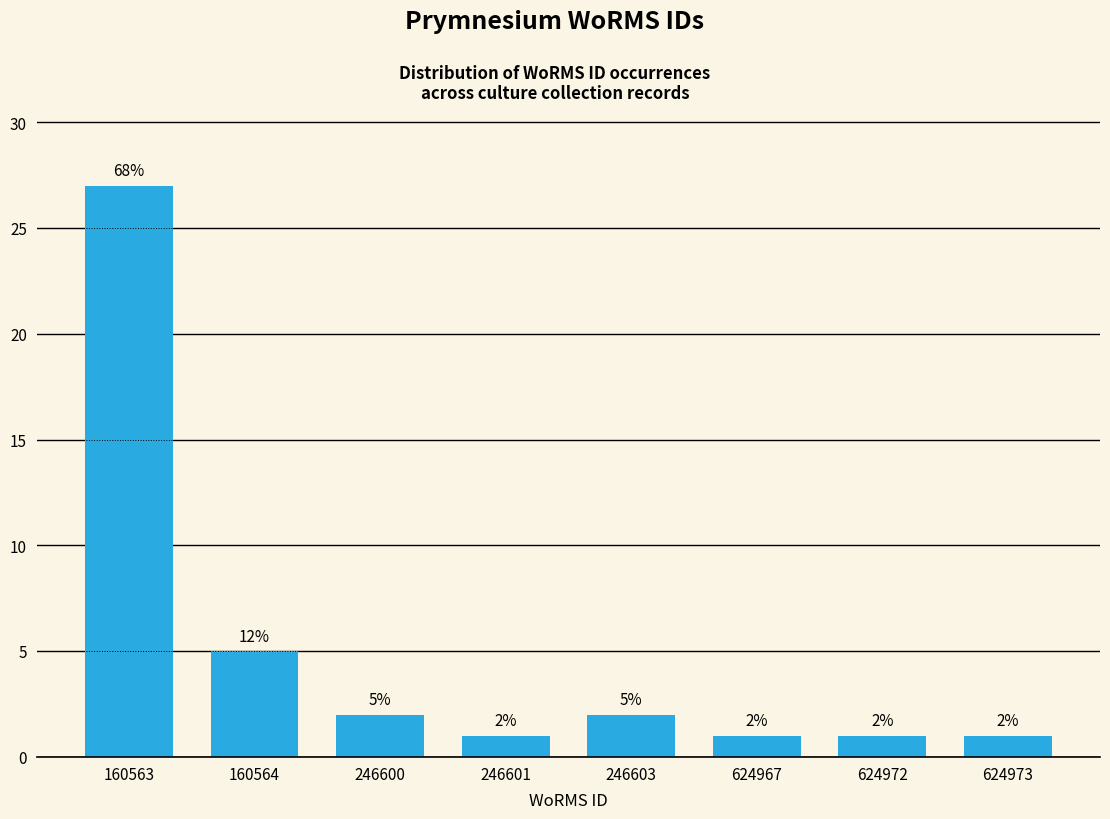

Reading right to left, what are all the values shown in this chart?

624973=1	624972=1	624967=1	246603=2	246601=1	246600=2	160564=5	160563=27